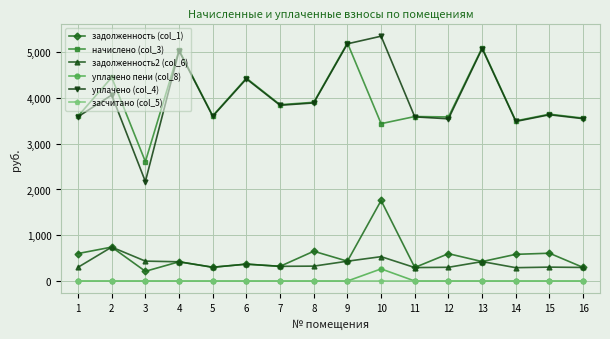

What is the maximum value for задолженность (col_1)?

1759.8